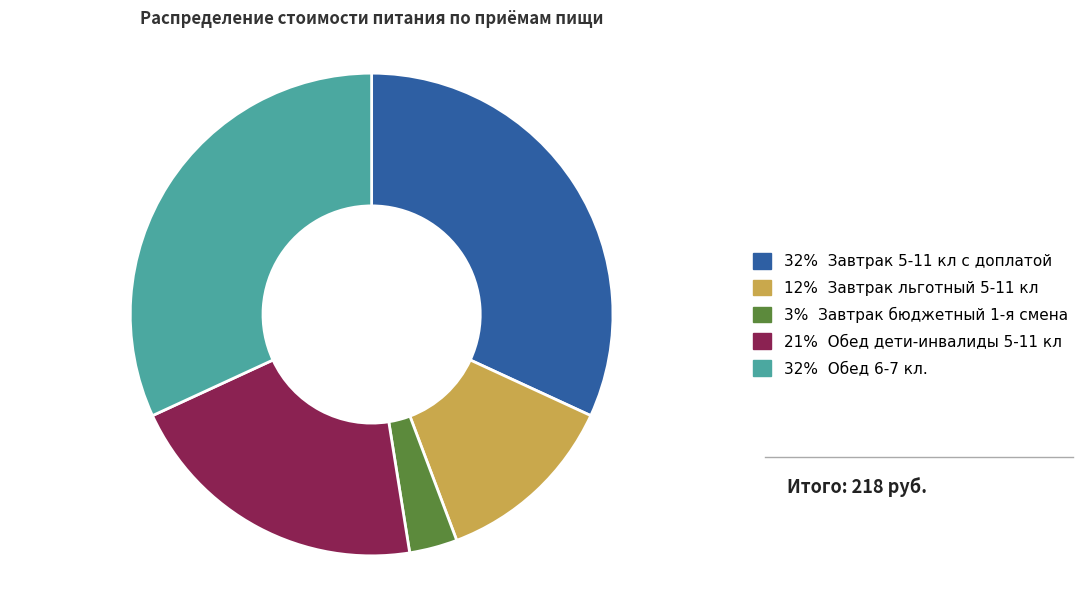

Is there a majority slice in this chart?

No